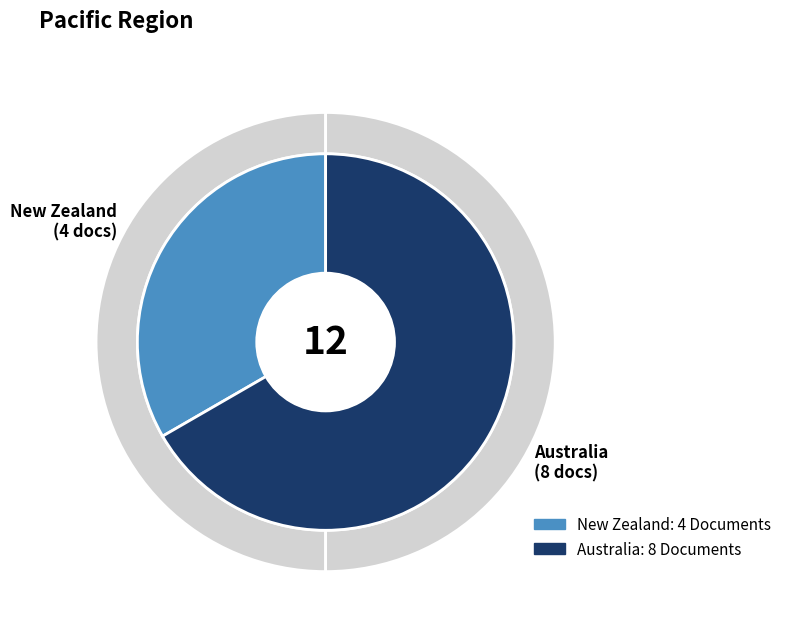

What is the largest slice in the pie chart?

Australia